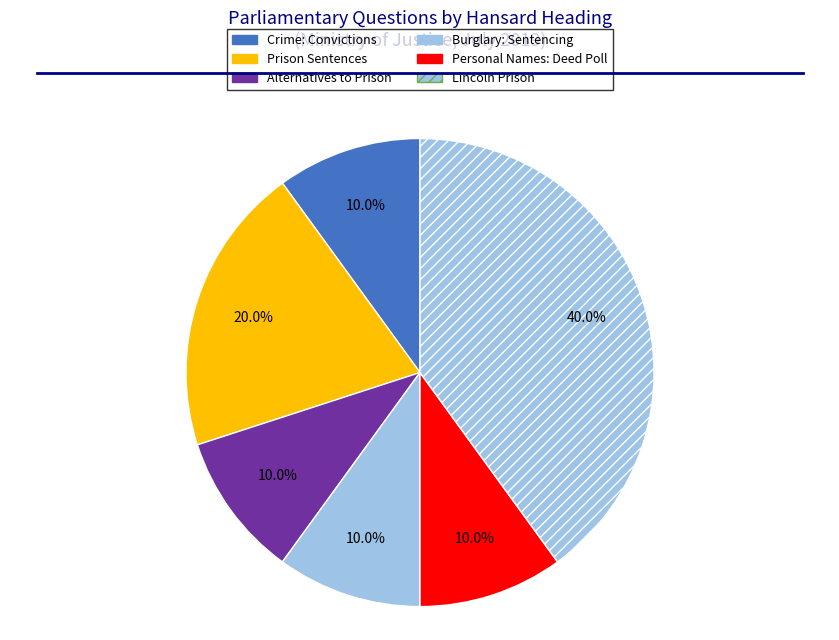

Count the number of slices in the pie.

6